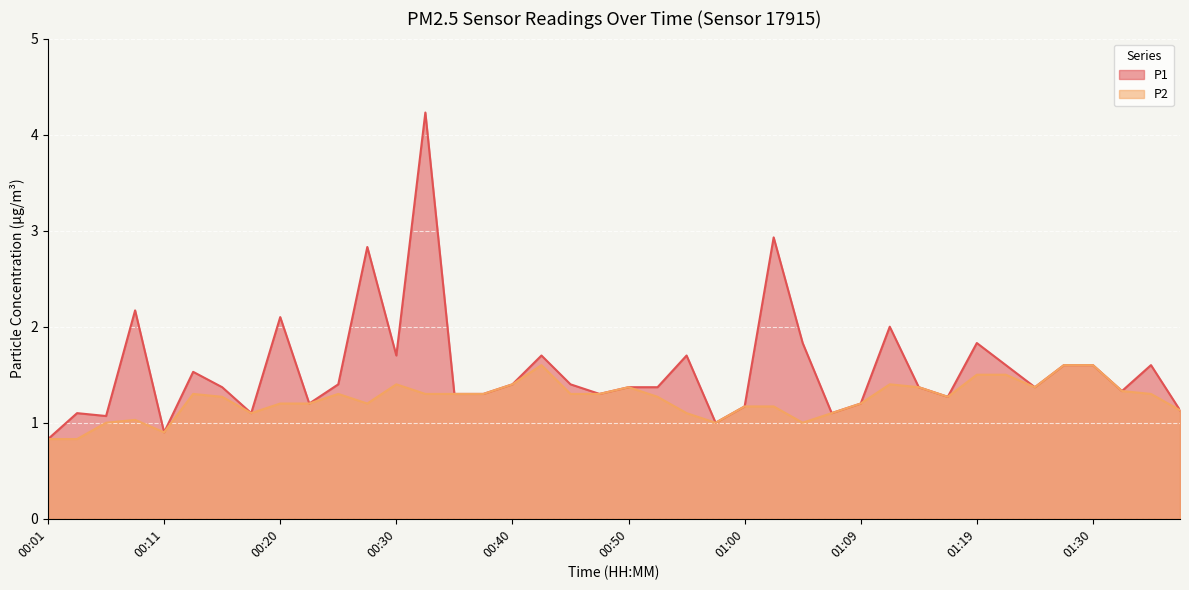

True or false: P1 and P2 intersect in this chart.

False